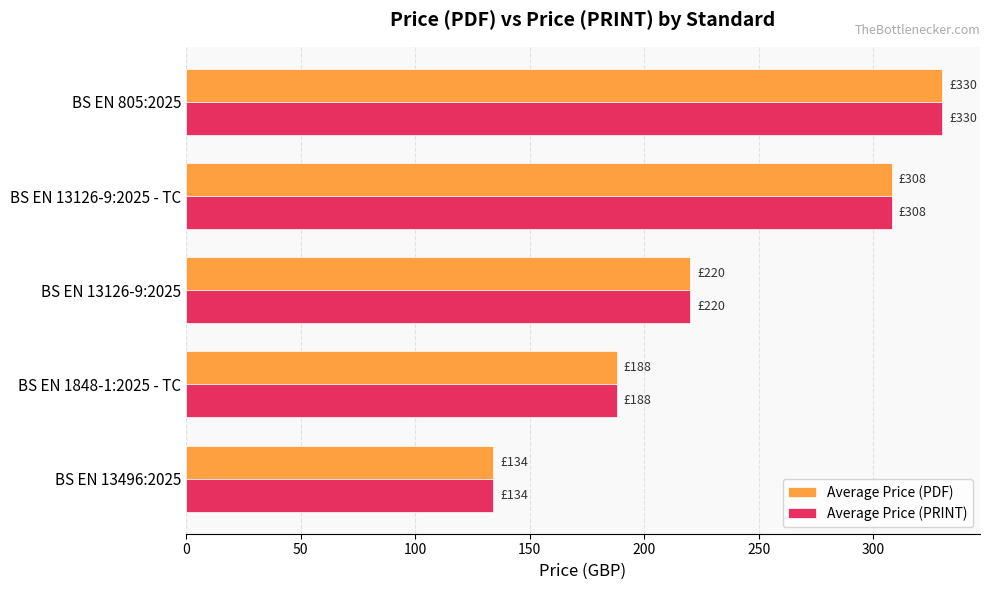

What is the difference between the maximum and minimum values in the Average Price (PRINT) series?

196